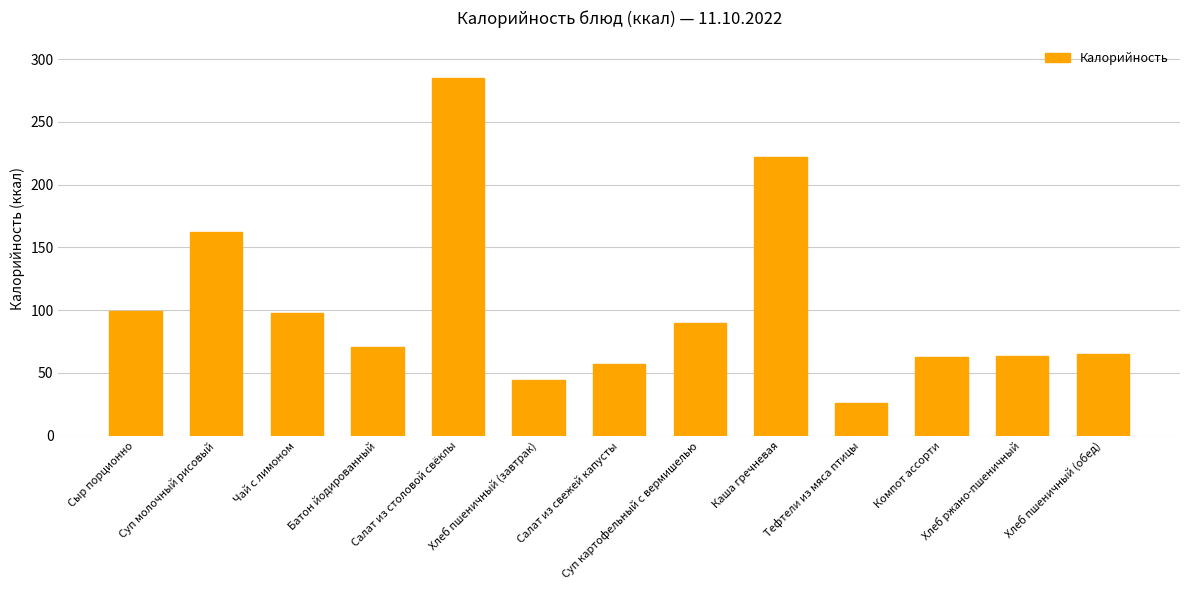

Which has a higher value, Салат из столовой свёклы or Хлеб пшеничный (обед)?

Салат из столовой свёклы